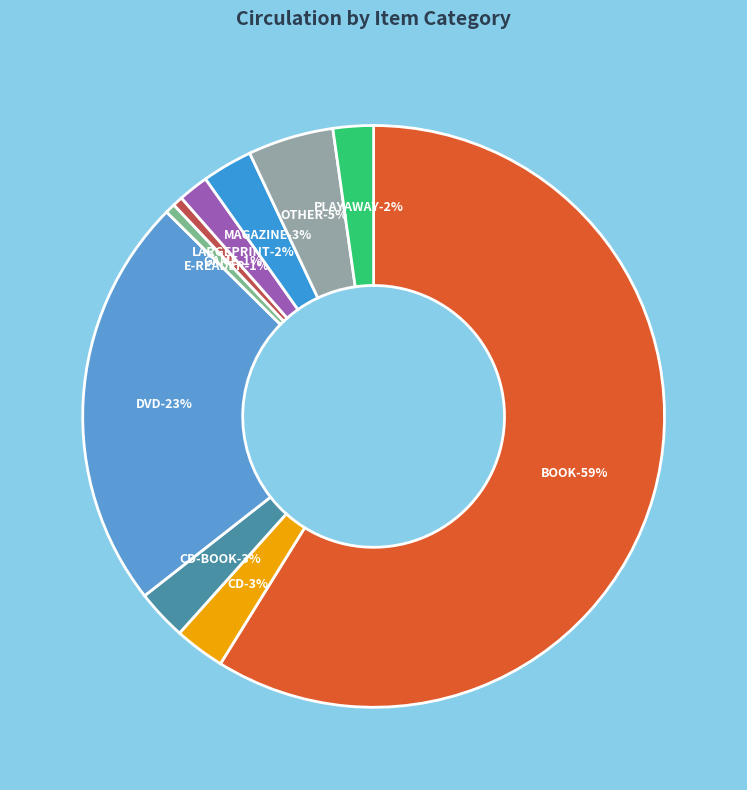

To the nearest percent, what is the average slice percentage?

10%